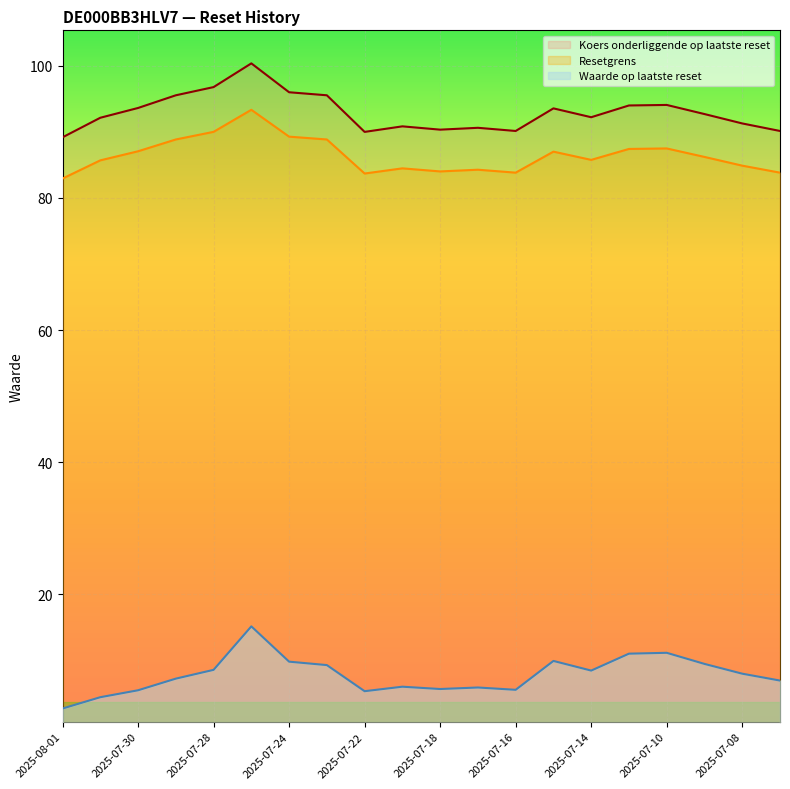

What is the average value of the Waarde op laatste reset series?

7.8